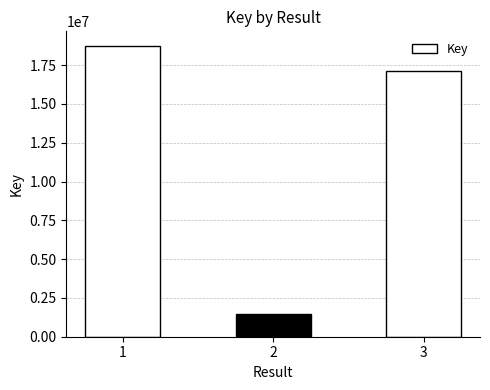

Where does the data first go above 17137637?

1